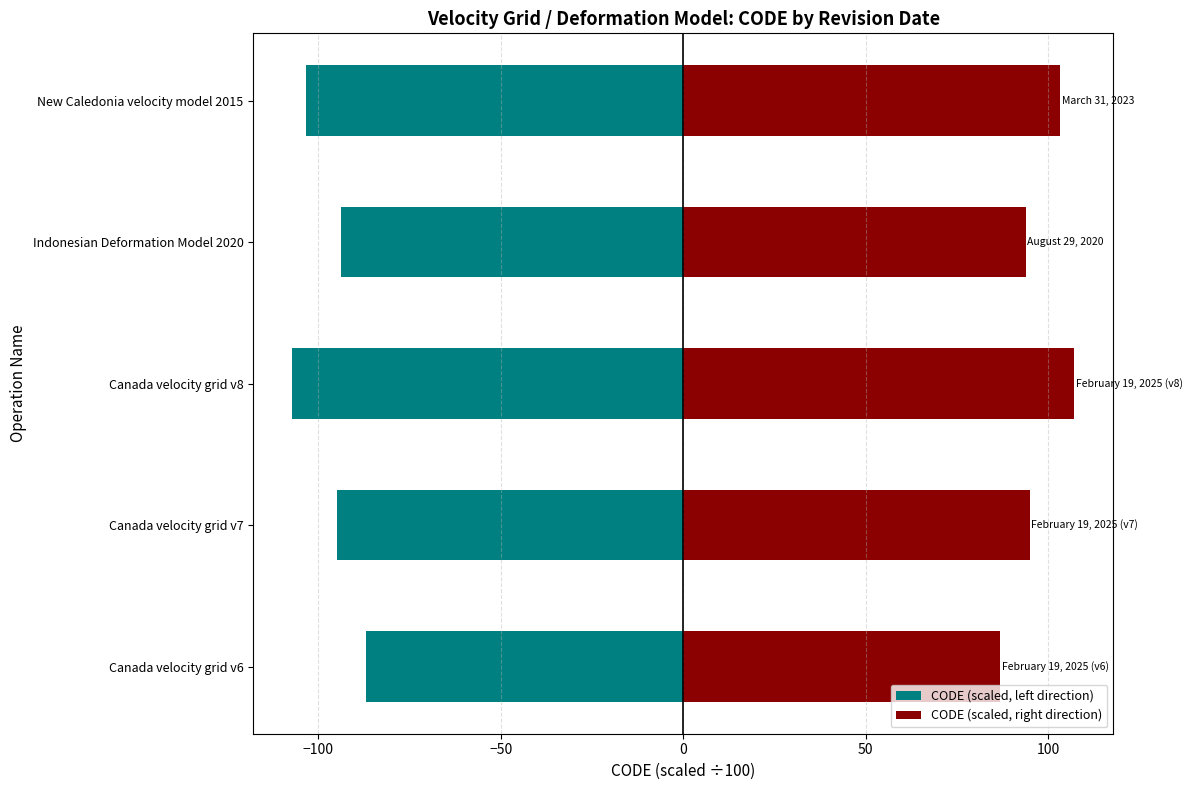

List the series in order of their peak value, highest first.

CODE (scaled, right direction), CODE (scaled, left direction)